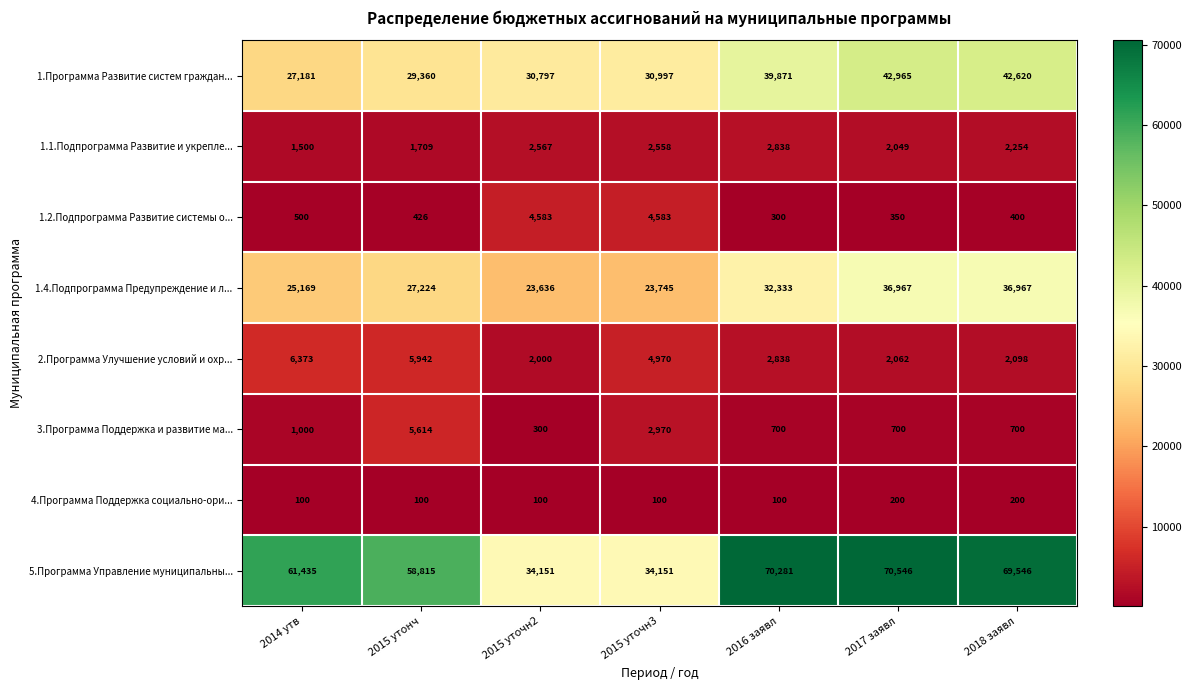

At 2015 уточн2, list the series in order from largest to smallest.

5.Программа Управление муниципальны..., 1.Программа Развитие систем граждан..., 1.4.Подпрограмма Предупреждение и л..., 1.2.Подпрограмма Развитие системы о..., 1.1.Подпрограмма Развитие и укрепле..., 2.Программа Улучшение условий и охр..., 3.Программа Поддержка и развитие ма..., 4.Программа Поддержка социально-ори...